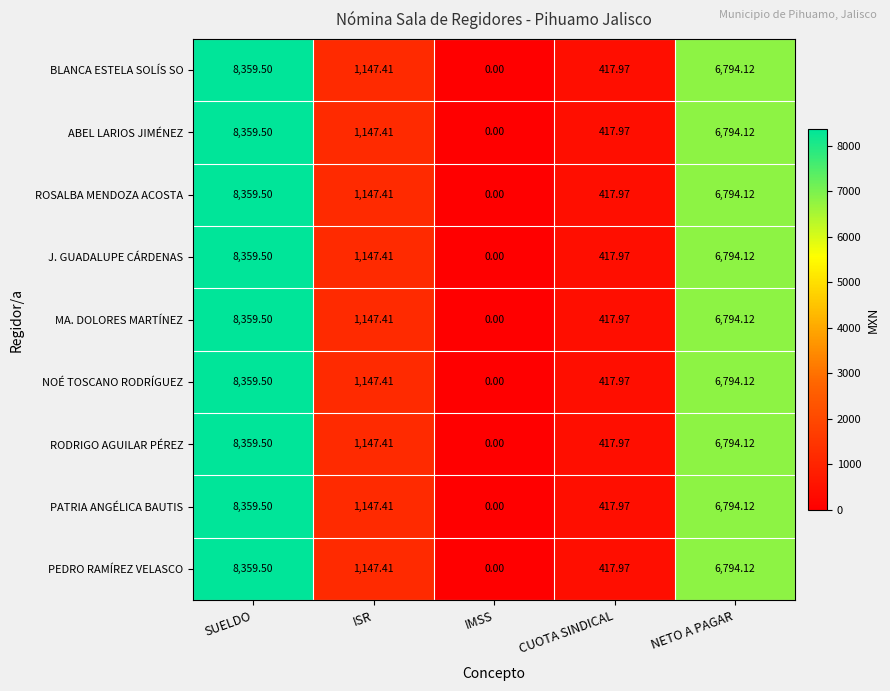

At which category is the sum across all series the highest?

SUELDO